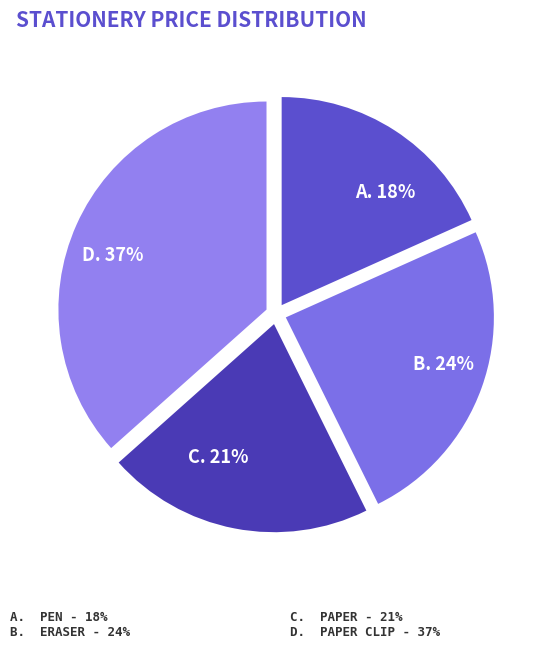

Is it true that D. 37% is 23% of the pie?

False